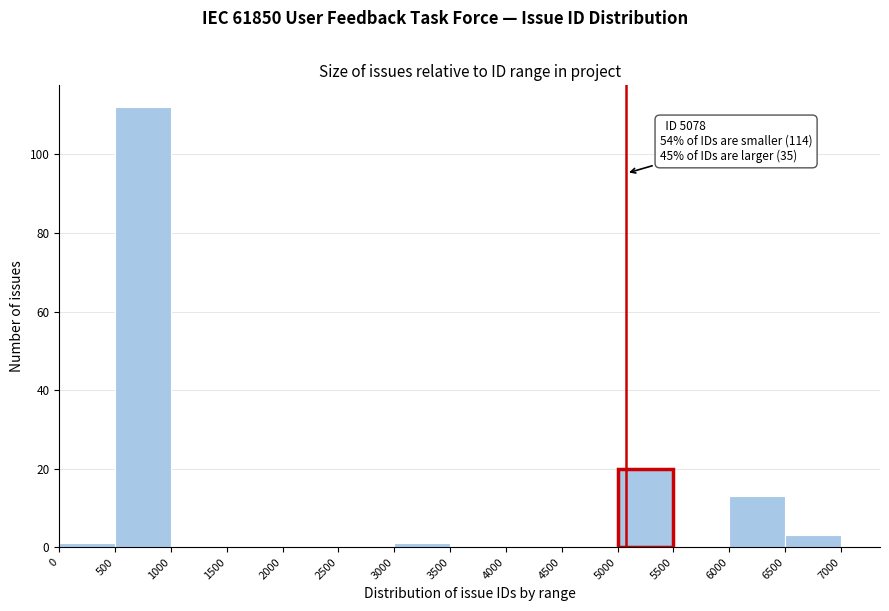

Which range on the x-axis has the tallest bar?

500 to 1000